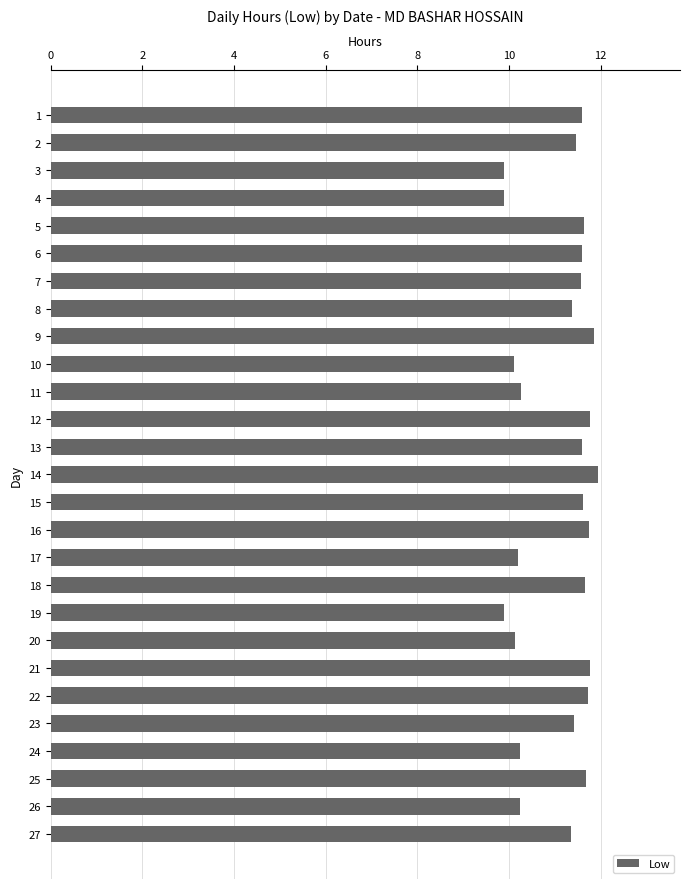

The chart shows a value of 3.3 at 23. True or false?

False